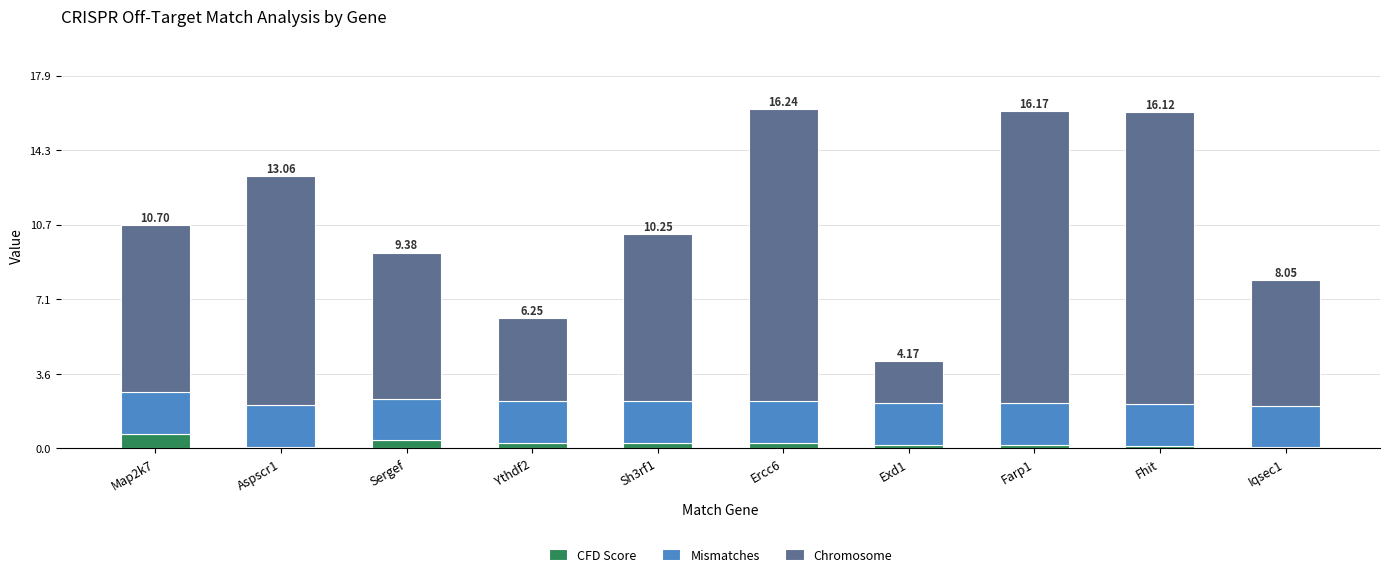

What is the total value across all series at Ythdf2?

6.2